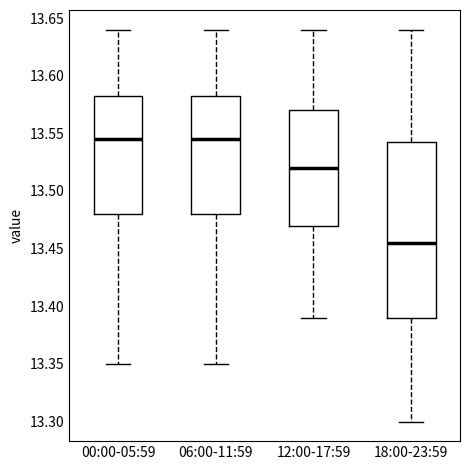

Which box is the tallest, from its lower edge to its upper edge?

18:00-23:59